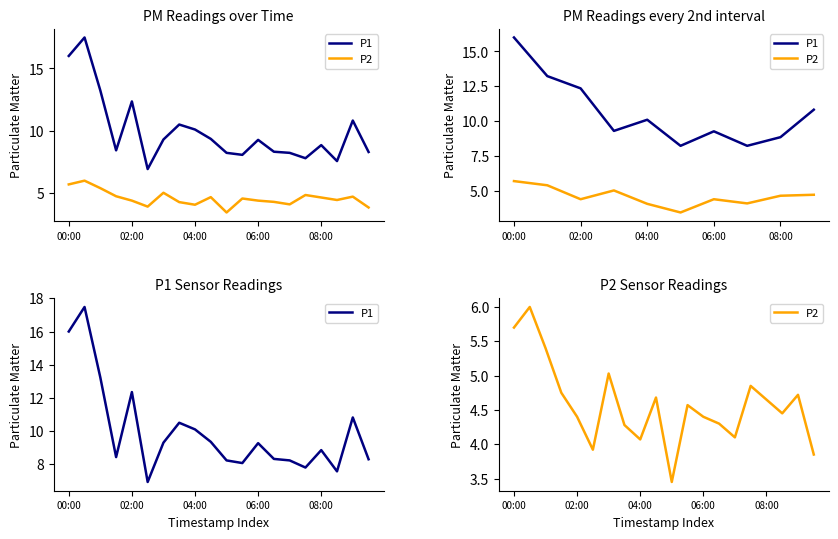

What is the total value across all series at 14?

12.3